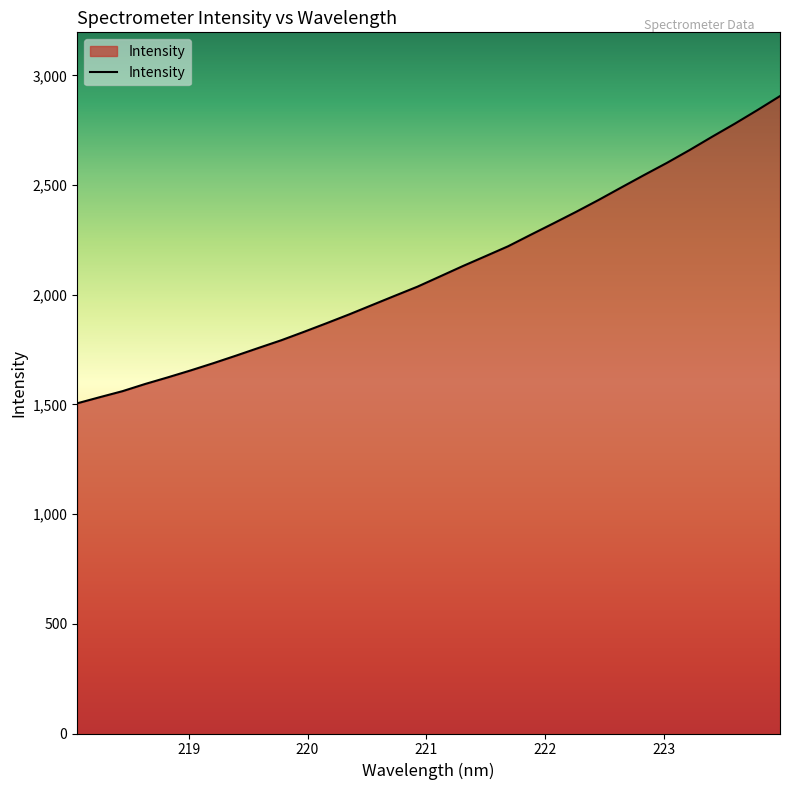

Reading left to right, extract all data points from this chart.

1505.0	1533.0	1560.4	1593.3	1623.5	1655.0	1687.9	1722.3	1757.7	1792.7	1831.0	1870.5	1910.8	1953.0	1995.1	2036.7	2083.6	2130.5	2175.6	2220.9	2273.5	2325.3	2377.9	2432.5	2489.3	2545.5	2600.6	2659.0	2719.9	2779.3	2841.4	2905.4